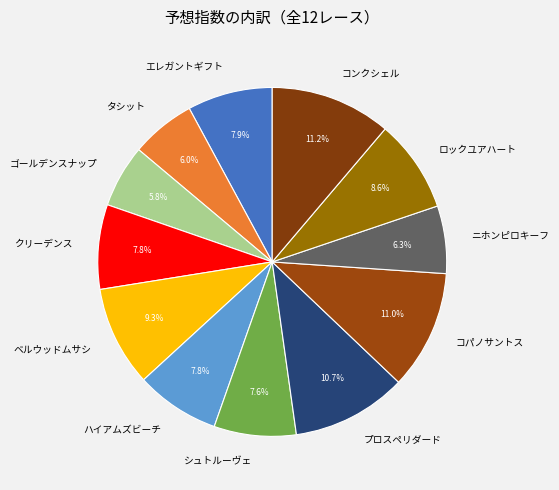

Approximately how many times larger is the value at ベルウッドムサシ compared to ニホンピロキーフ?

1.5